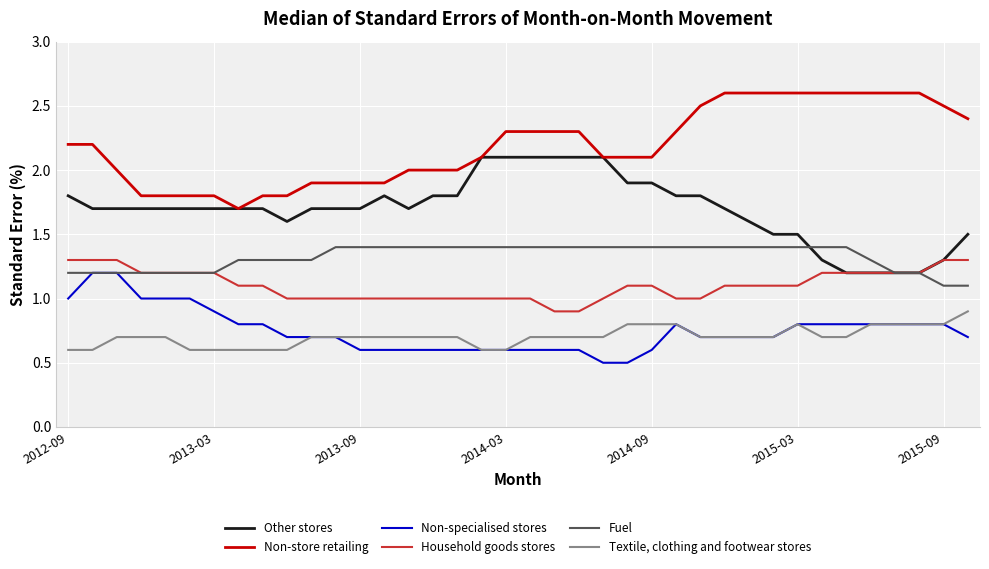

List the series in order of their peak value, highest first.

Non-store retailing, Other stores, Fuel, Household goods stores, Non-specialised stores, Textile, clothing and footwear stores